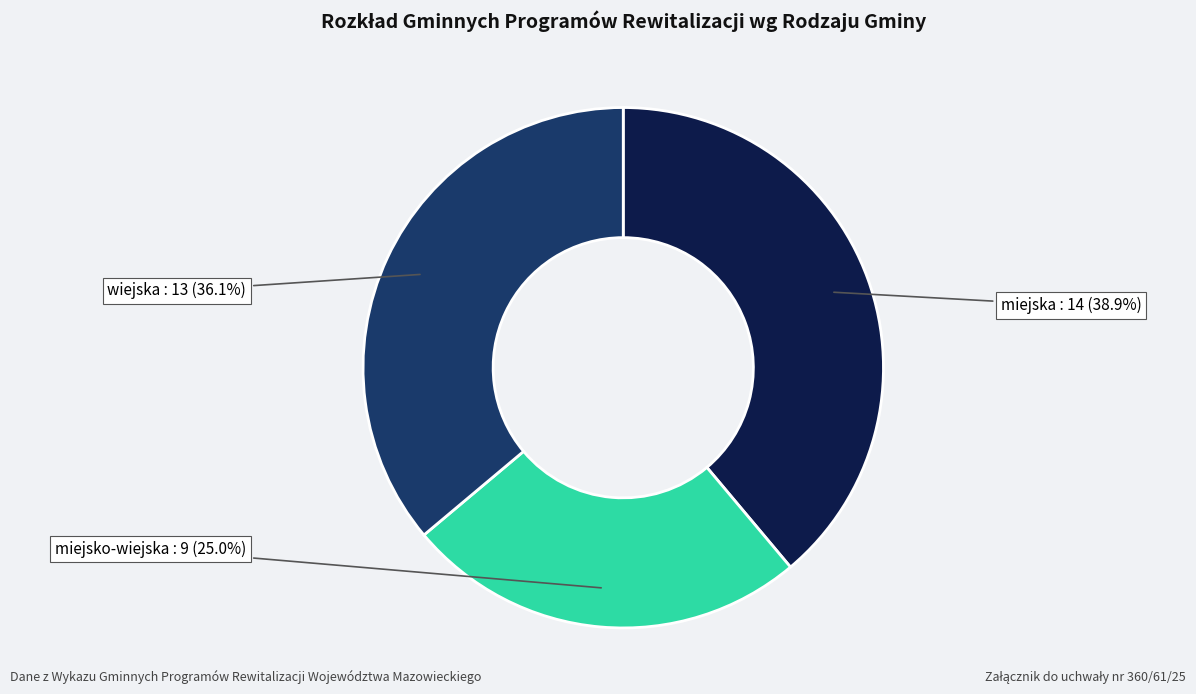

Is there any slice that represents more than half of the pie?

No